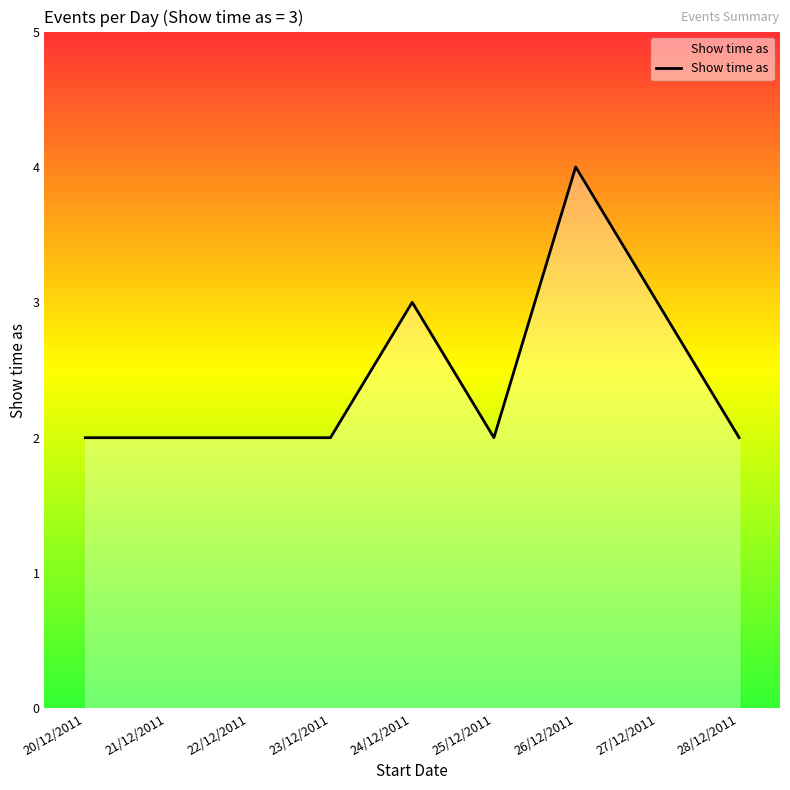

How many distinct data groups are displayed?

1